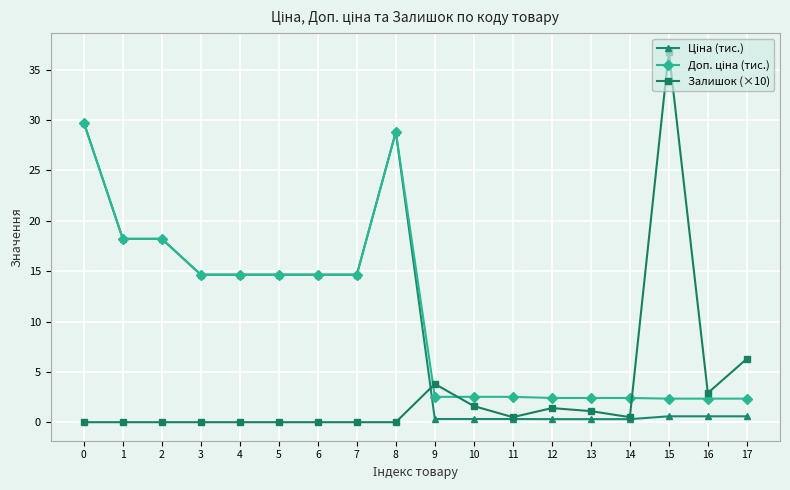

At which category does the chart reach its peak across all series?

15